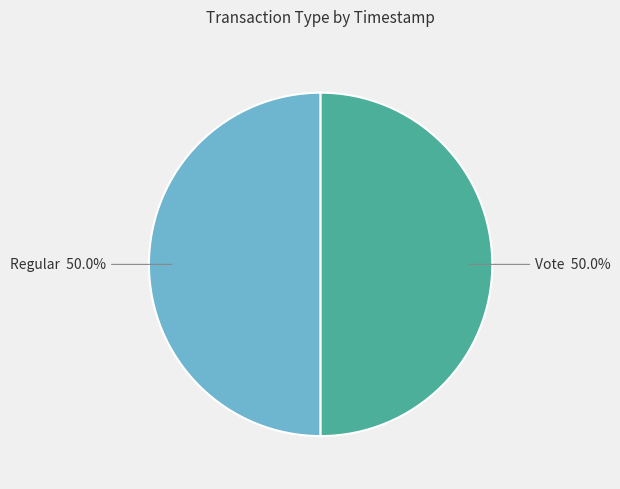

Count the number of slices in the pie.

2